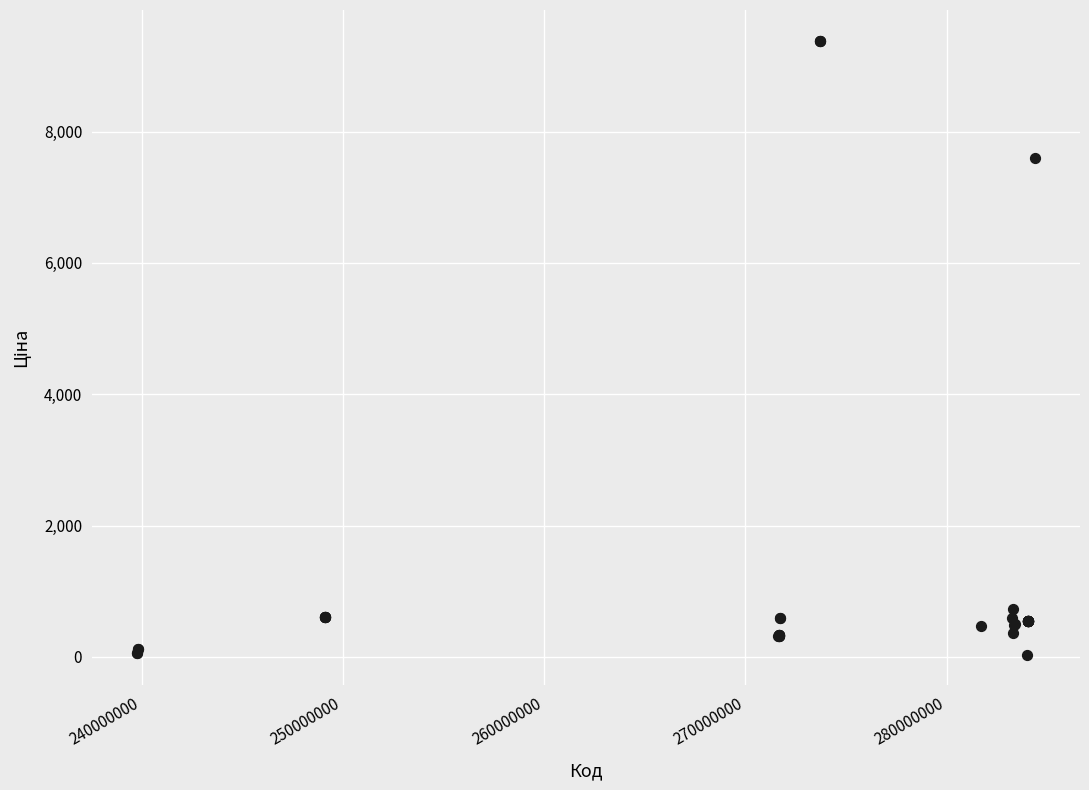

What Y value in the scatter plot is closest to 4708?

7596.5